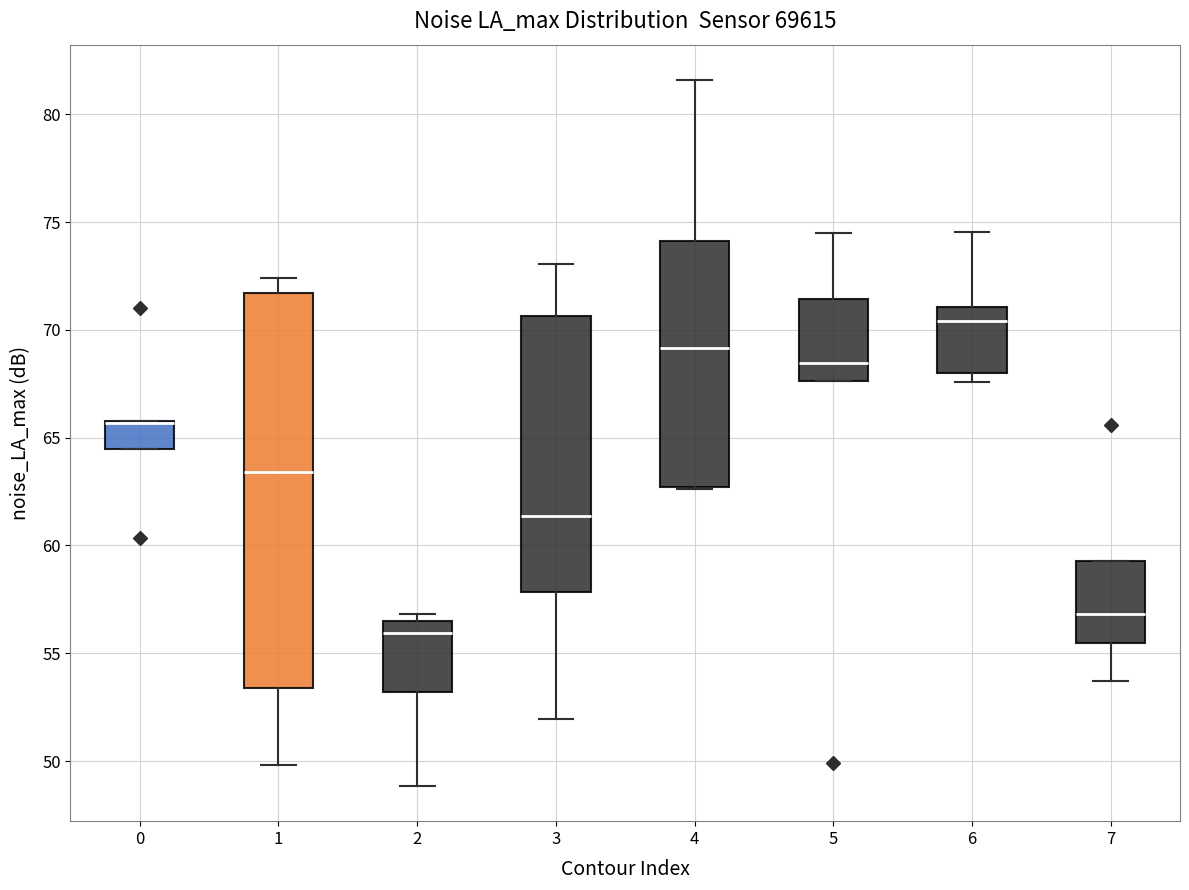

Where does the median line of the box at x = 3 sit on the y-axis? The values are not printed on the chart, so give them approximately, as read against the axis.

61.5